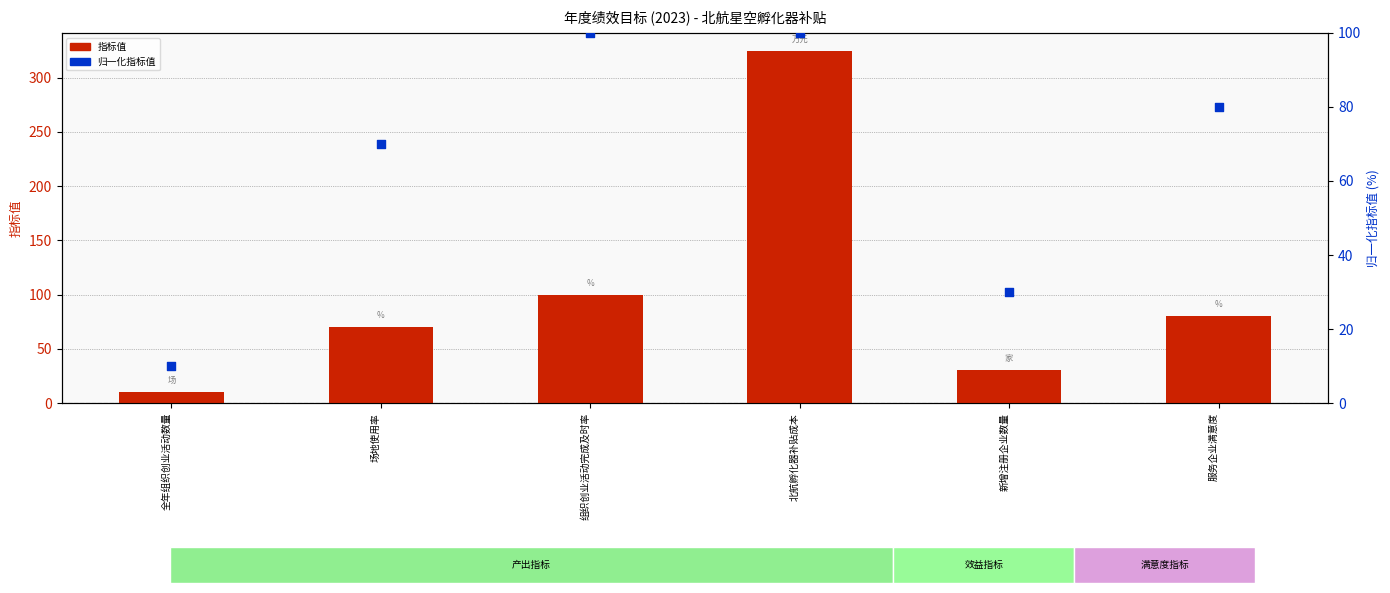

Which series has the largest Y range (max minus min)?

指标值